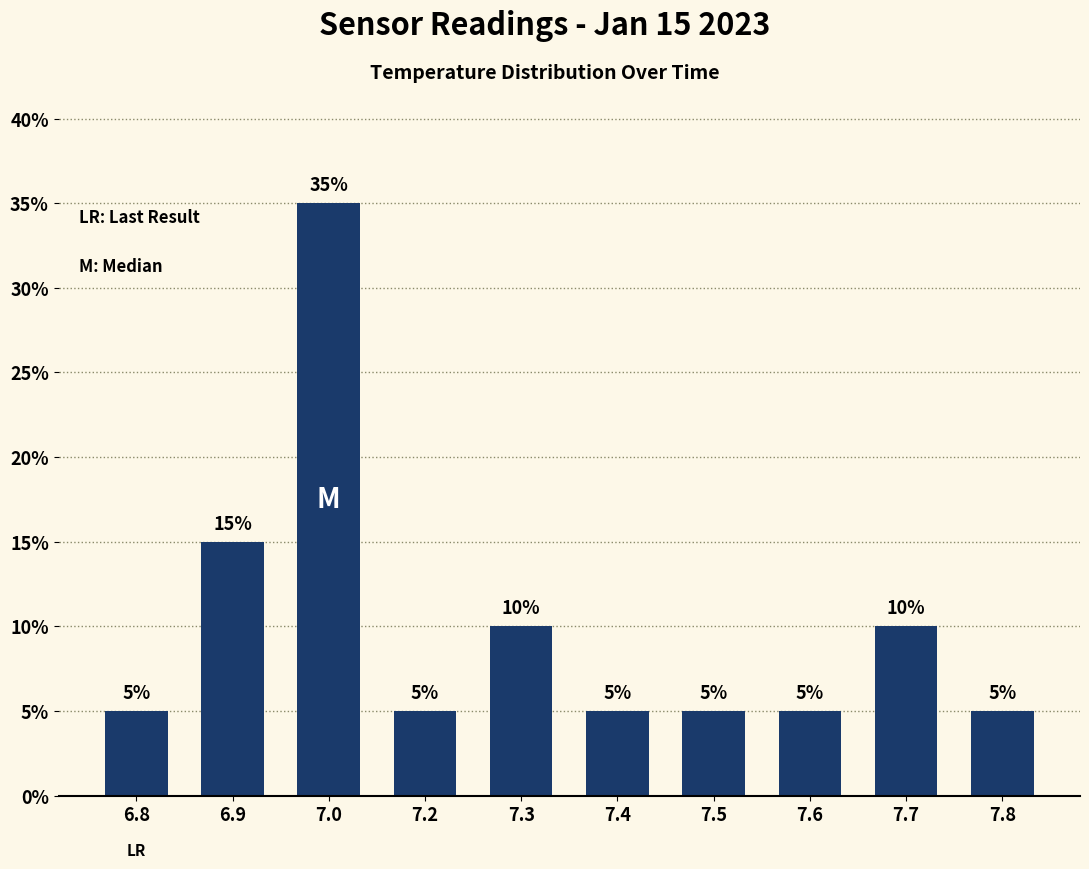

How many values are between 5 and 10?

8